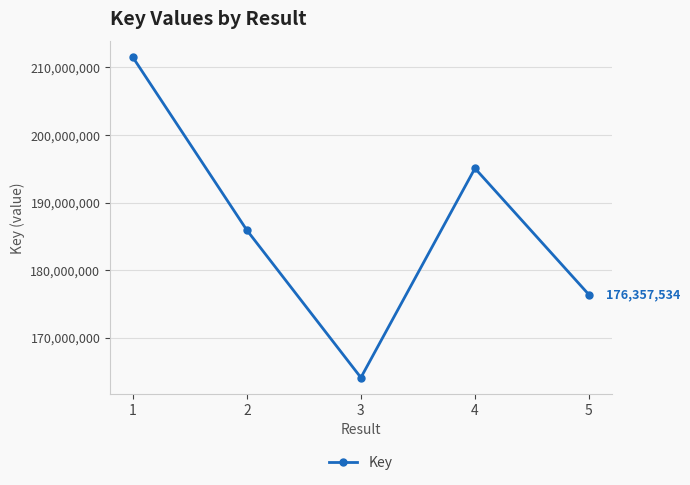

The chart shows a value of 164090092 at 3. True or false?

True